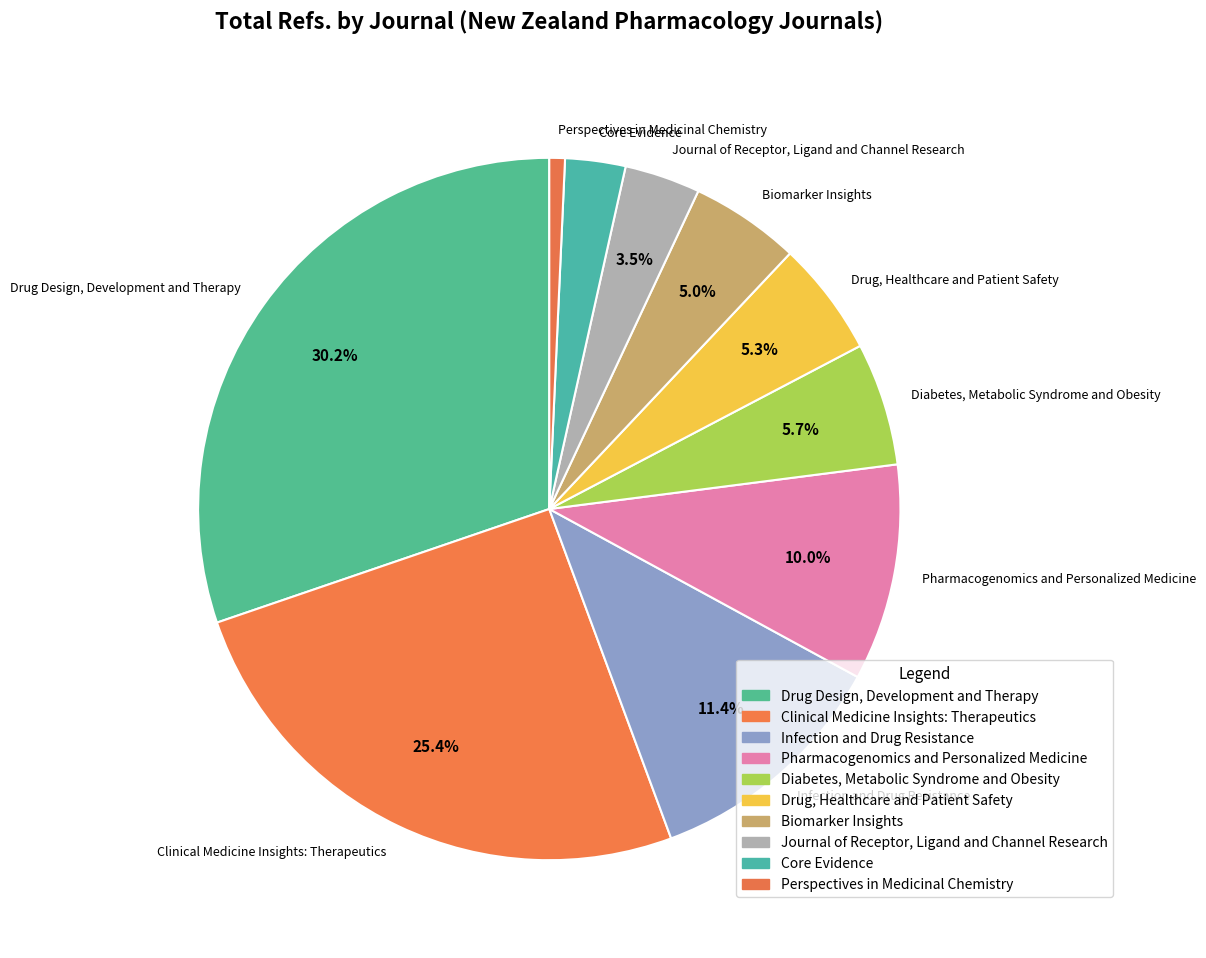

Does Core Evidence account for over 50% of the chart?

No